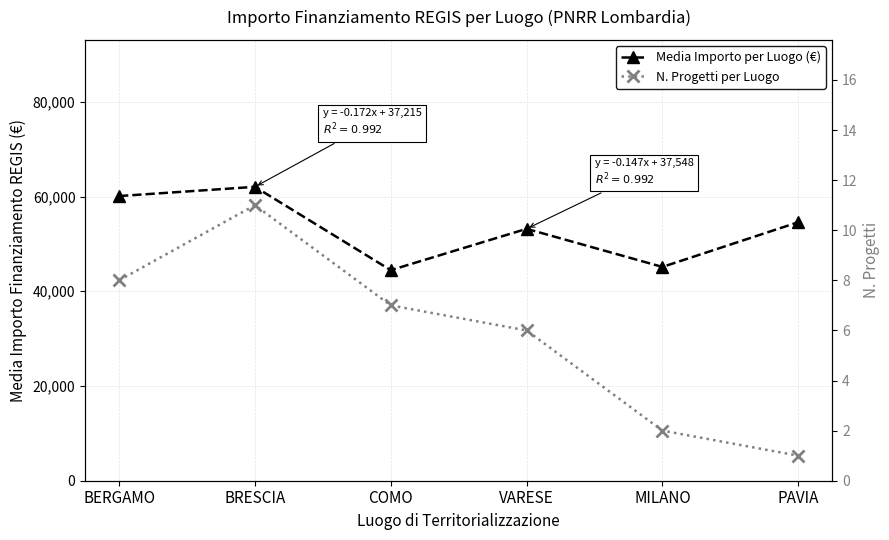

In Media Importo per Luogo (€), how many points are lower than both neighbors (excluding endpoints)?

2